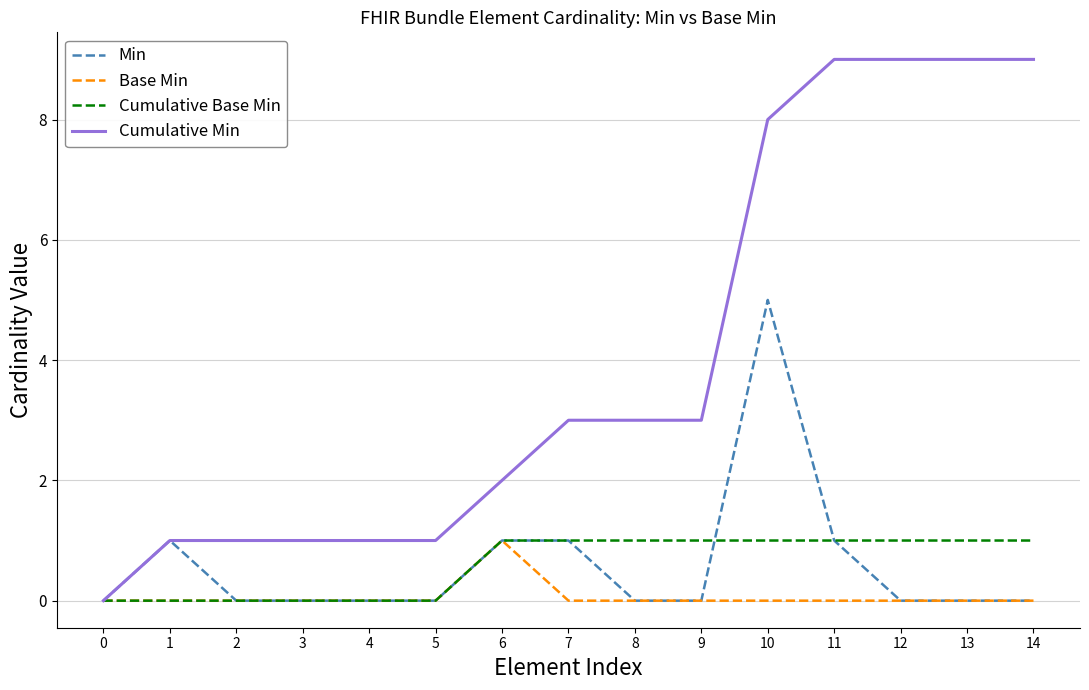

Between 4 and 10, which series saw the biggest shift?

Cumulative Min